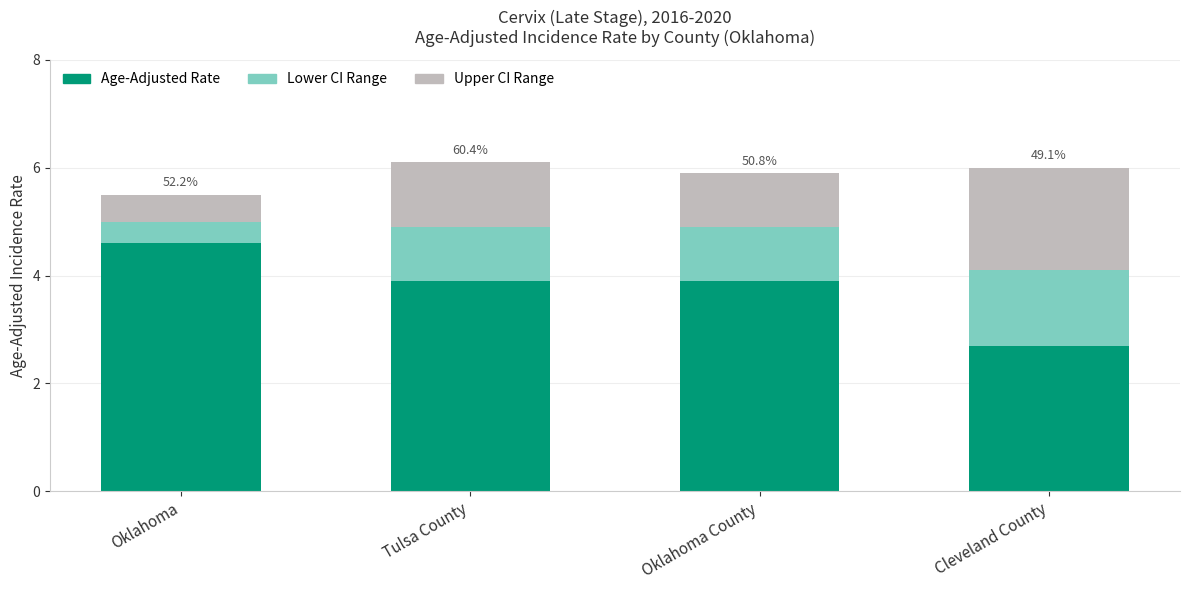

What is the total value across all series at Cleveland County?

6.0